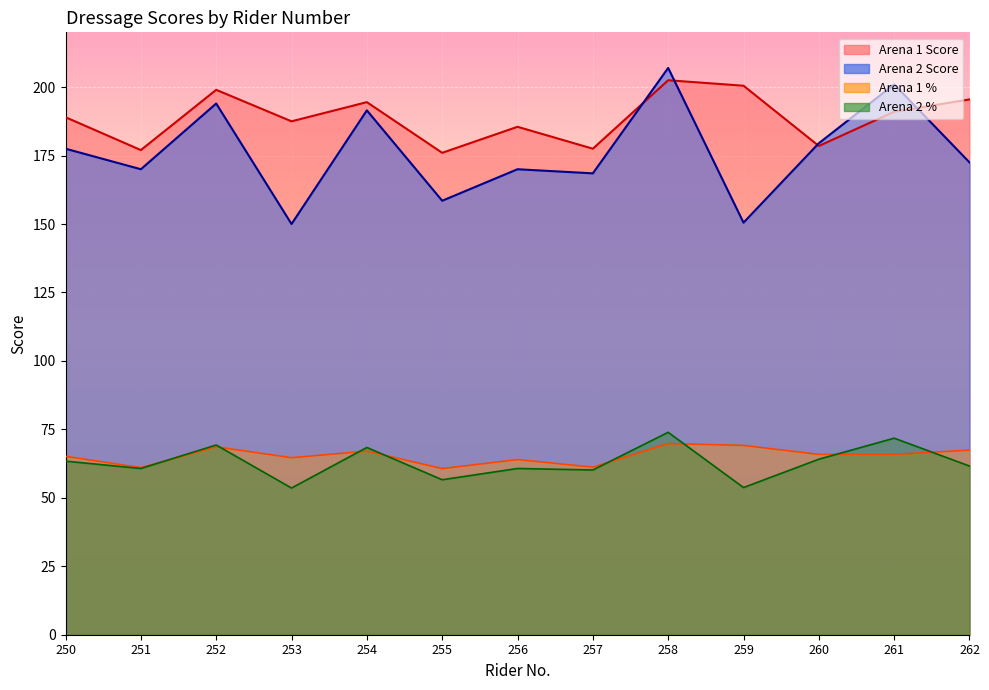

What is the smallest value displayed?

53.6